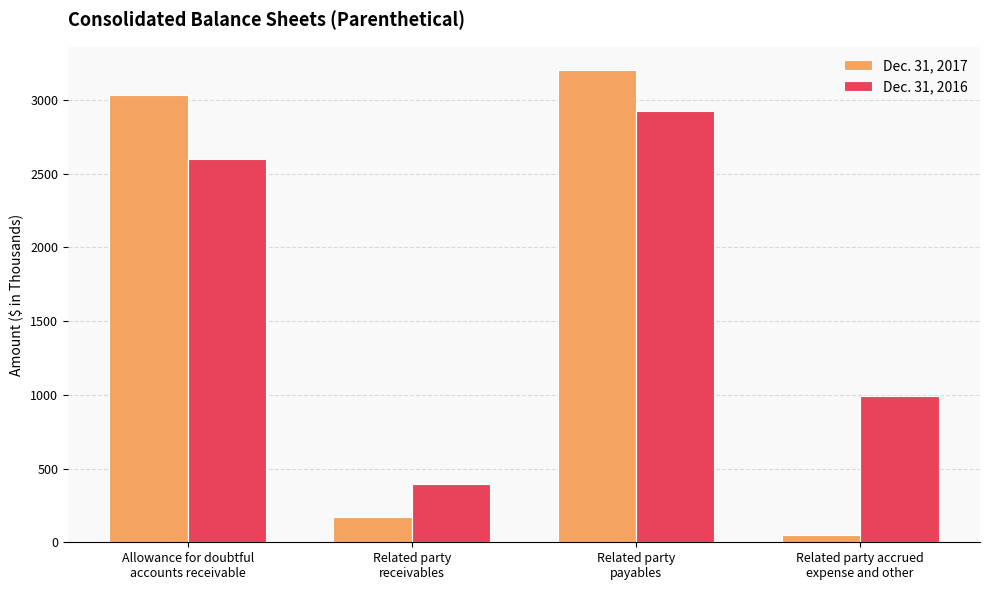

What is the value of the Dec. 31, 2017 bar at the 2nd from the left?

169